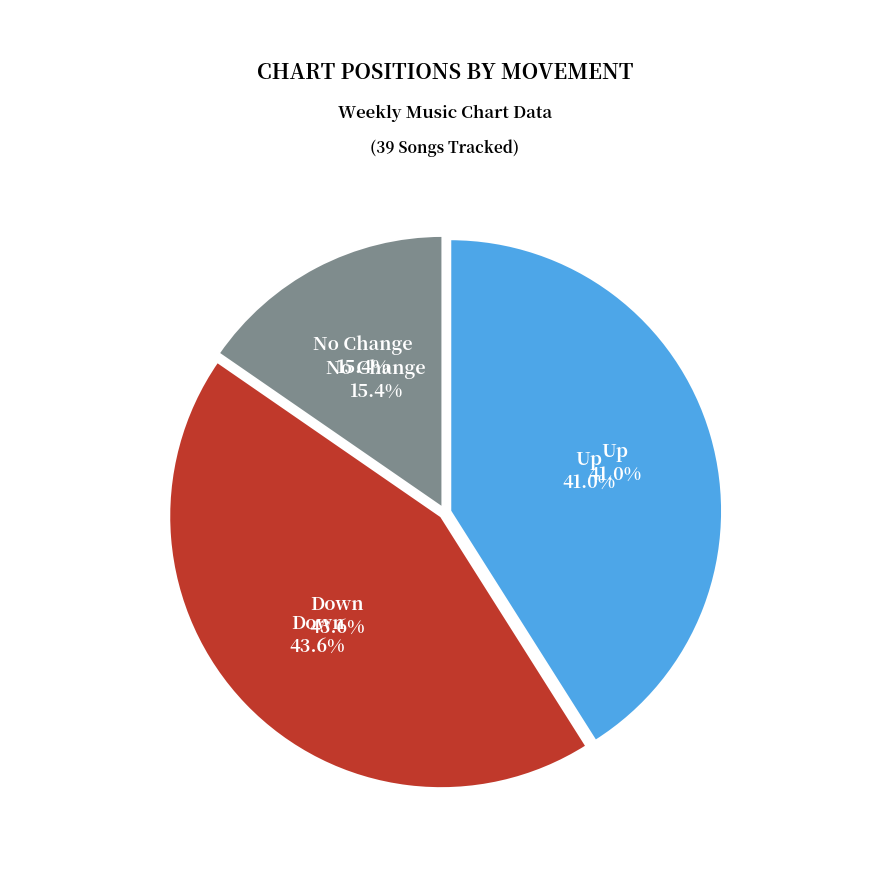

What is the ratio of the value at down to the value at -?

2.8